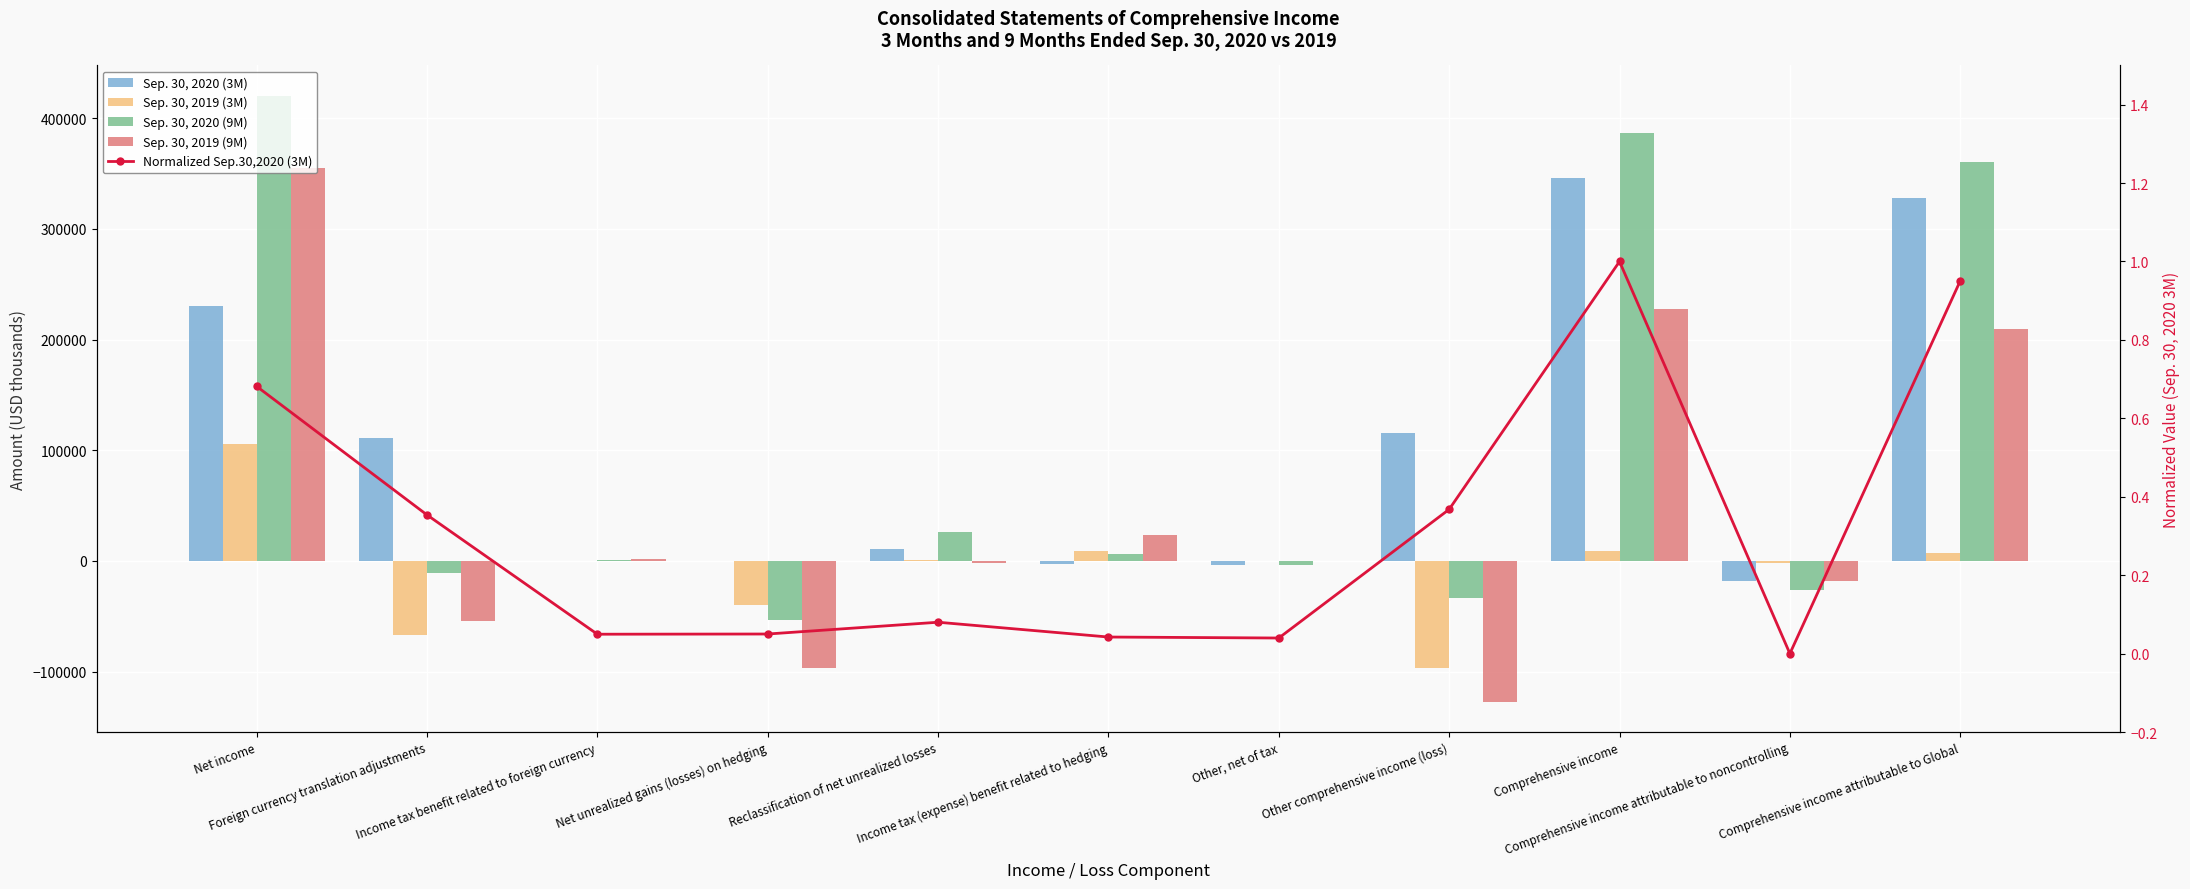

The Sep. 30, 2019 (3M) series shows 37.0 at Other, net of tax. True or false?

True